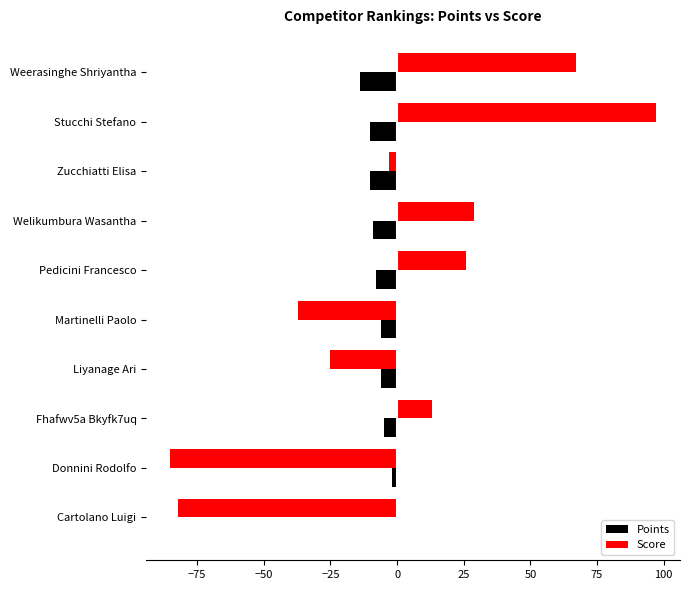

At which category is the sum across all series the highest?

Stucchi Stefano